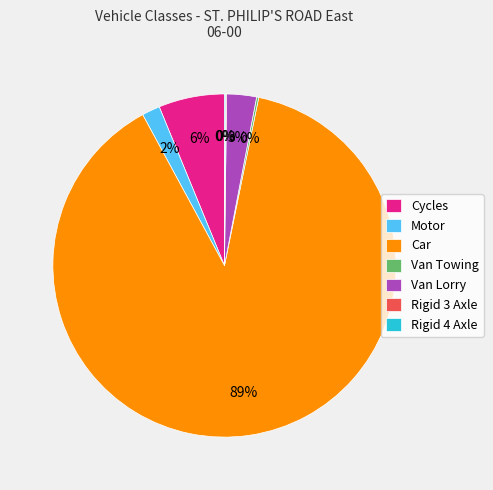

To the nearest percent, what percentage of the pie is Motor?

2%